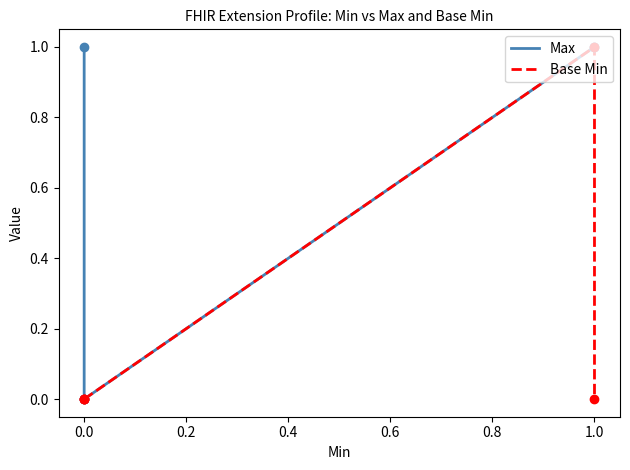

Which series reaches the maximum Y coordinate?

Max